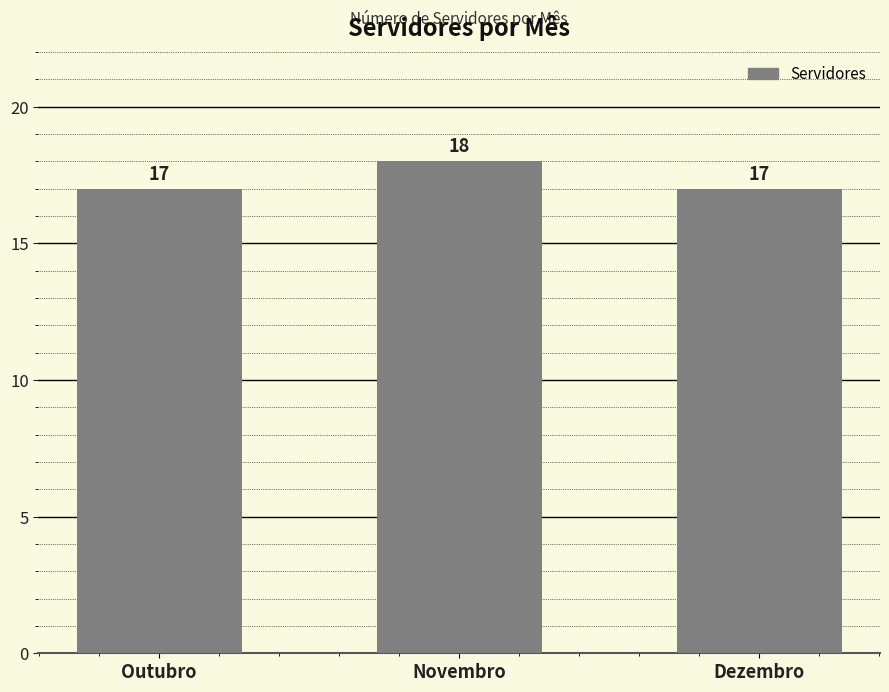

The chart shows a value of 29 at Outubro. True or false?

False